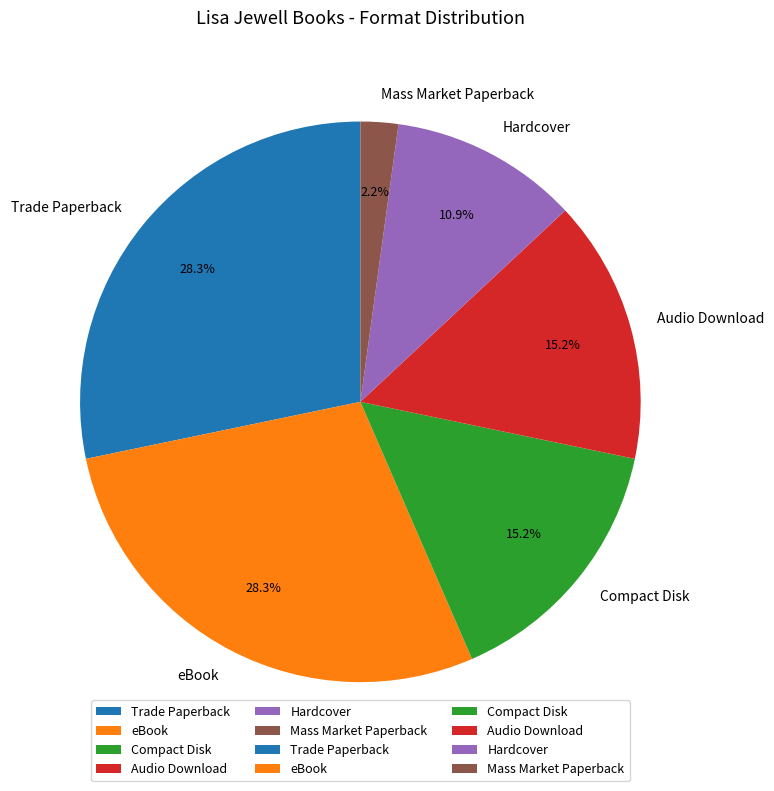

How much of the chart is everything except eBook?

71.7%